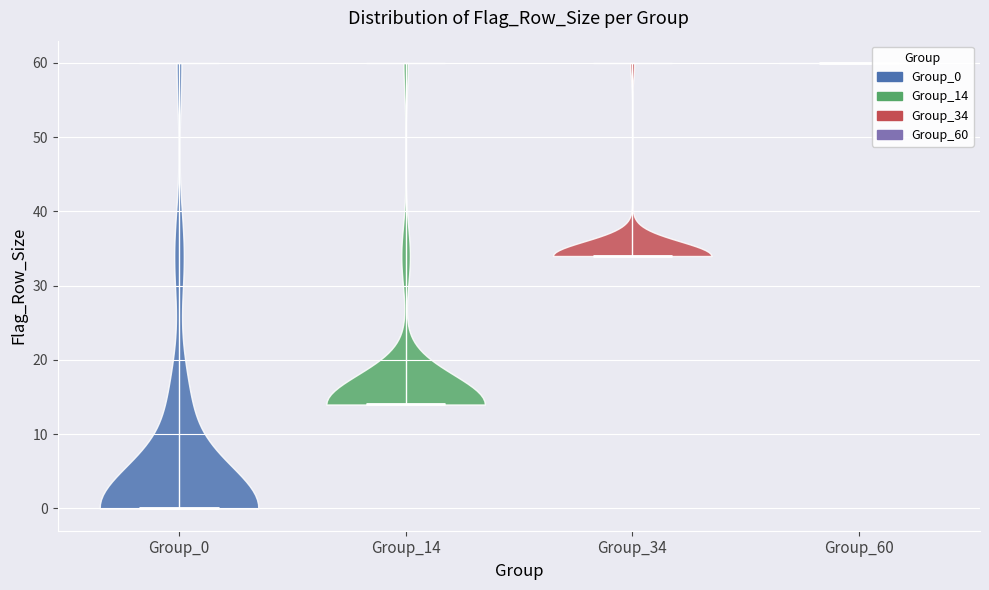

Reading left to right, read every violin against the y-axis: where its median line is, and the lowest and highest points it reaches. The values are not printed on the chart, so give them approximately, as read against the axis.

Group_0: median line 0, lowest point 0, highest point 60
Group_14: median line 14, lowest point 14, highest point 60
Group_34: median line 34, lowest point 34, highest point 60
Group_60: median line 60, lowest point 60, highest point 60